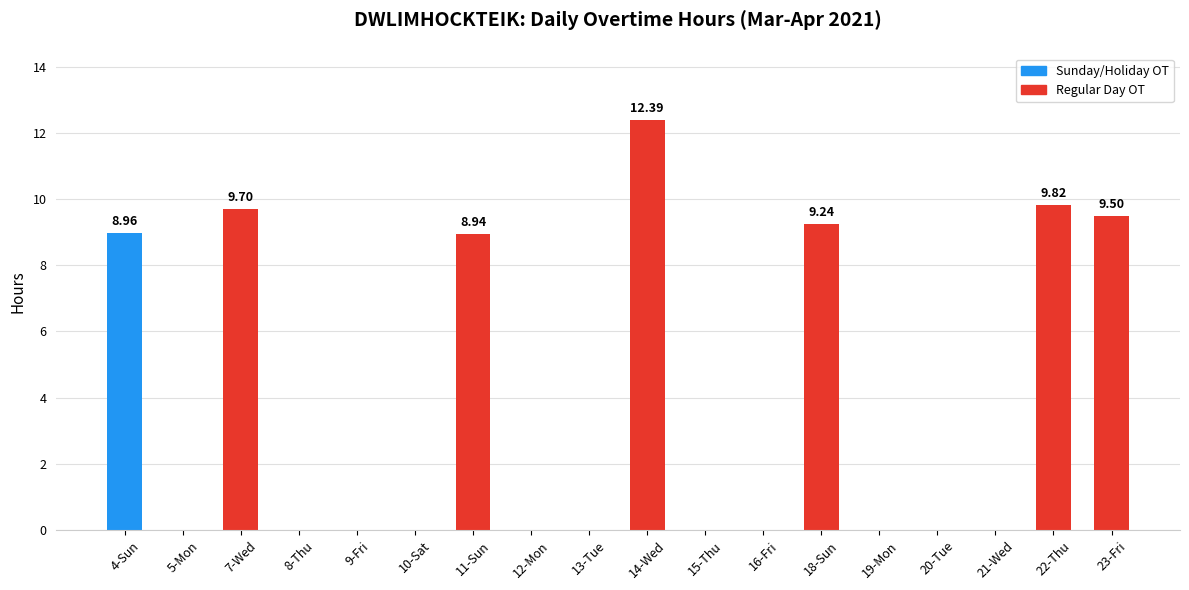

List the labels in order of value, smallest first.

5-Mon, 8-Thu, 9-Fri, 10-Sat, 12-Mon, 13-Tue, 15-Thu, 16-Fri, 19-Mon, 20-Tue, 21-Wed, 11-Sun, 4-Sun, 18-Sun, 23-Fri, 7-Wed, 22-Thu, 14-Wed